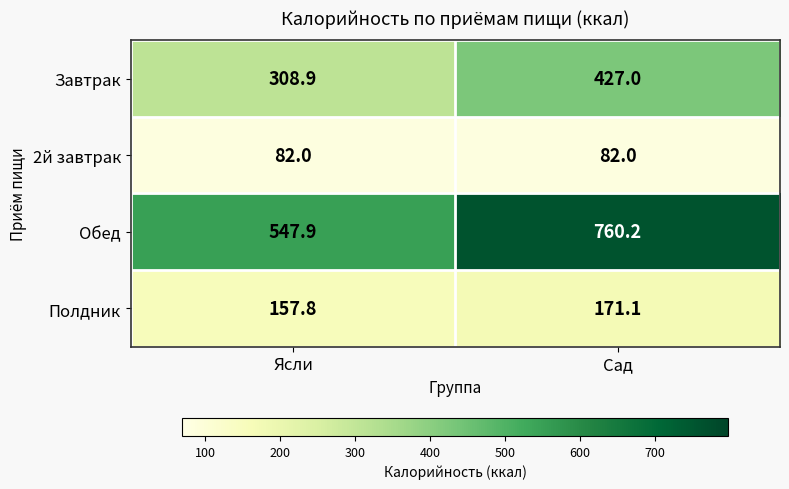

What is the sum of the Обед values at Сад and Ясли?

1308.1